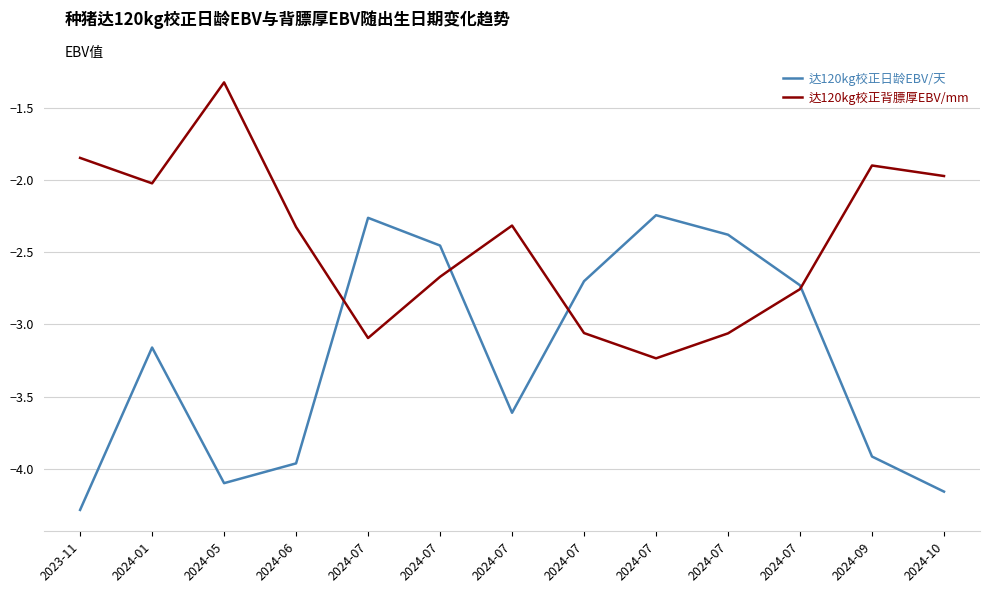

At which category does 达120kg校正日龄EBV/天 reach its first local peak?

2024-01